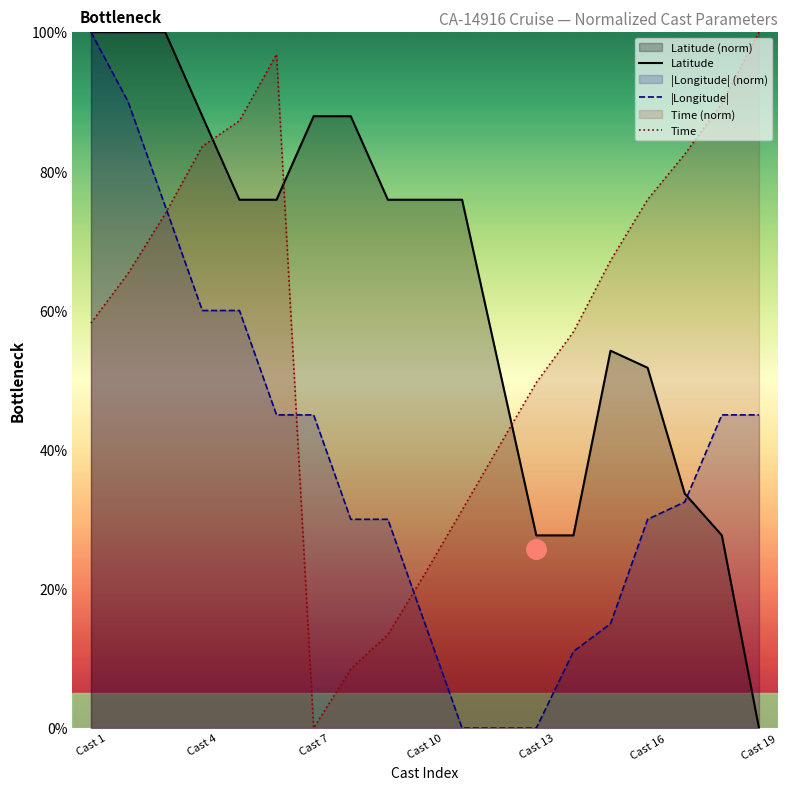

Read the Time value at Cast 19.

100.0